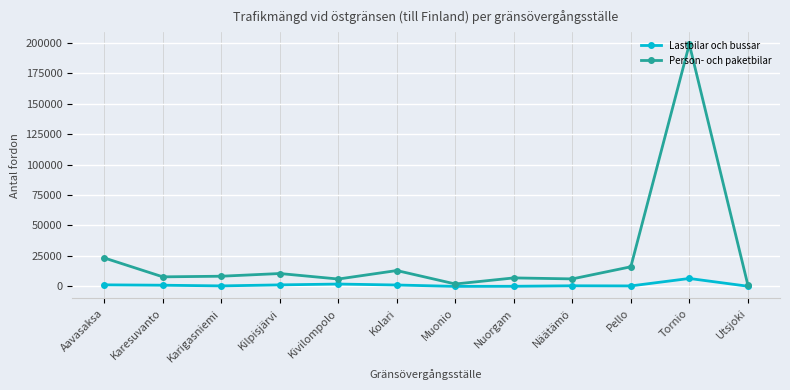

Rank the series by their maximum value, from lowest to highest.

Lastbilar och bussar, Person- och paketbilar